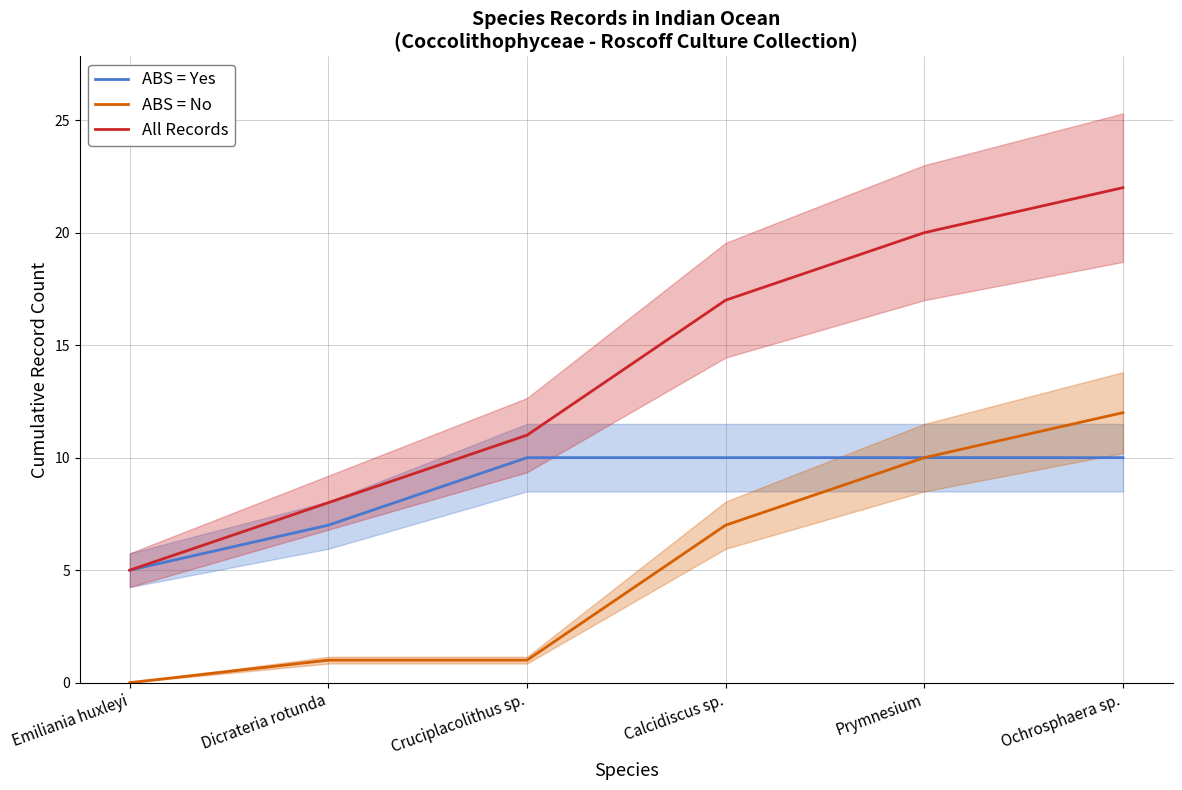

Does the chart have visible grid lines?

Yes